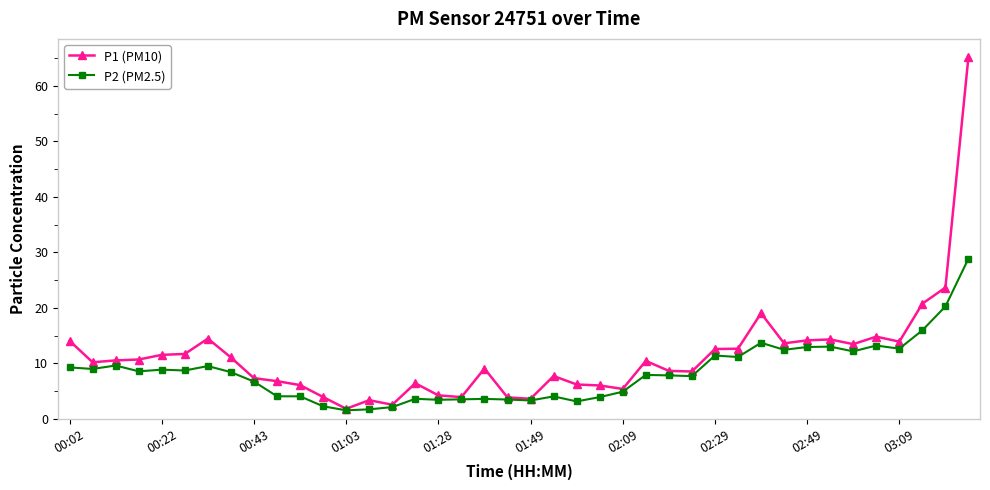

Which series has the widest spread of values?

P1 (PM10)